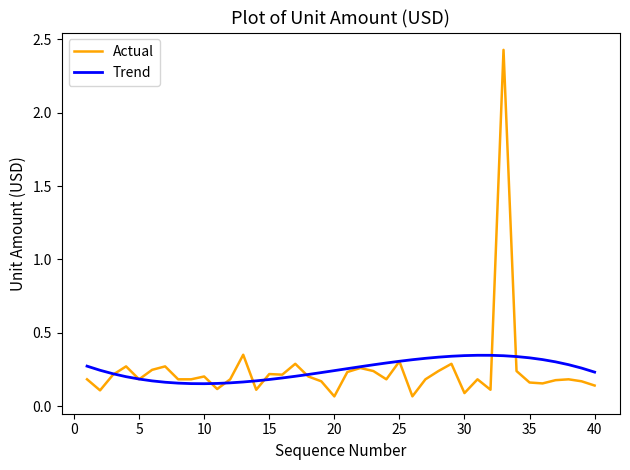

Which series has the largest range (max minus min)?

Actual